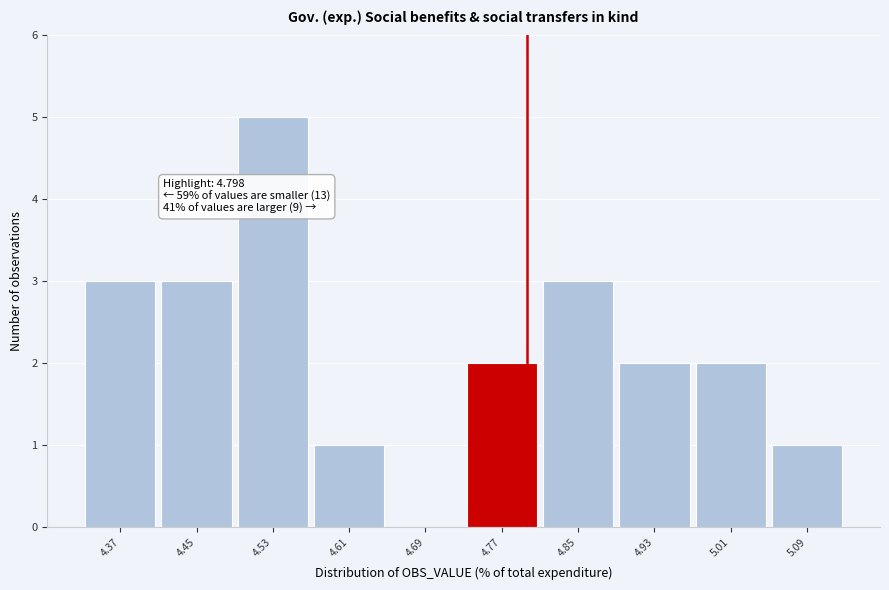

Over which range of the x-axis is the bar tallest?

4.49 to 4.57